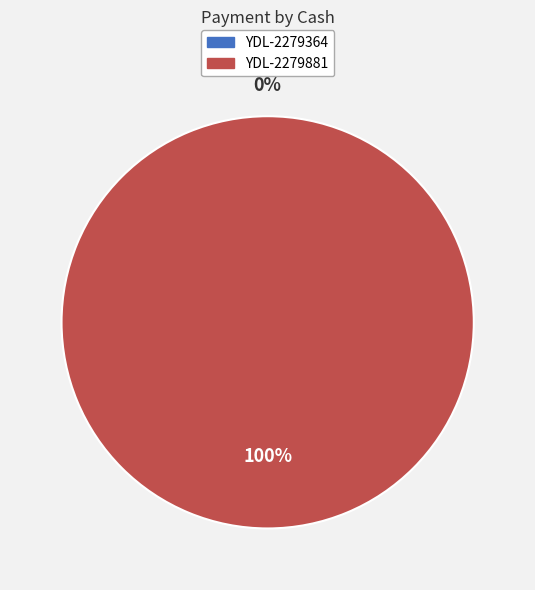

The YDL-2279364 slice represents 1% of the pie. True or false?

False